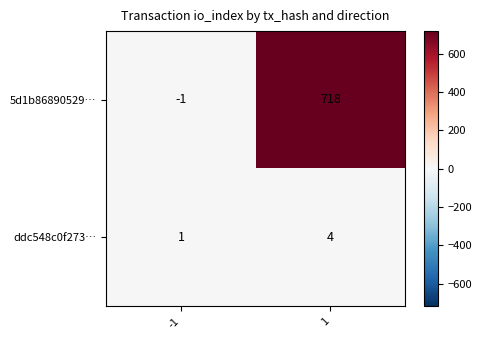

The ddc548c0f273… series shows 1 at 1. True or false?

False